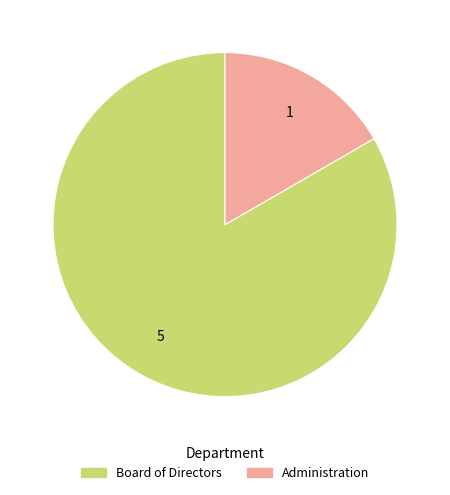

Is the sum of Administration and Board of Directors greater than half?

Yes